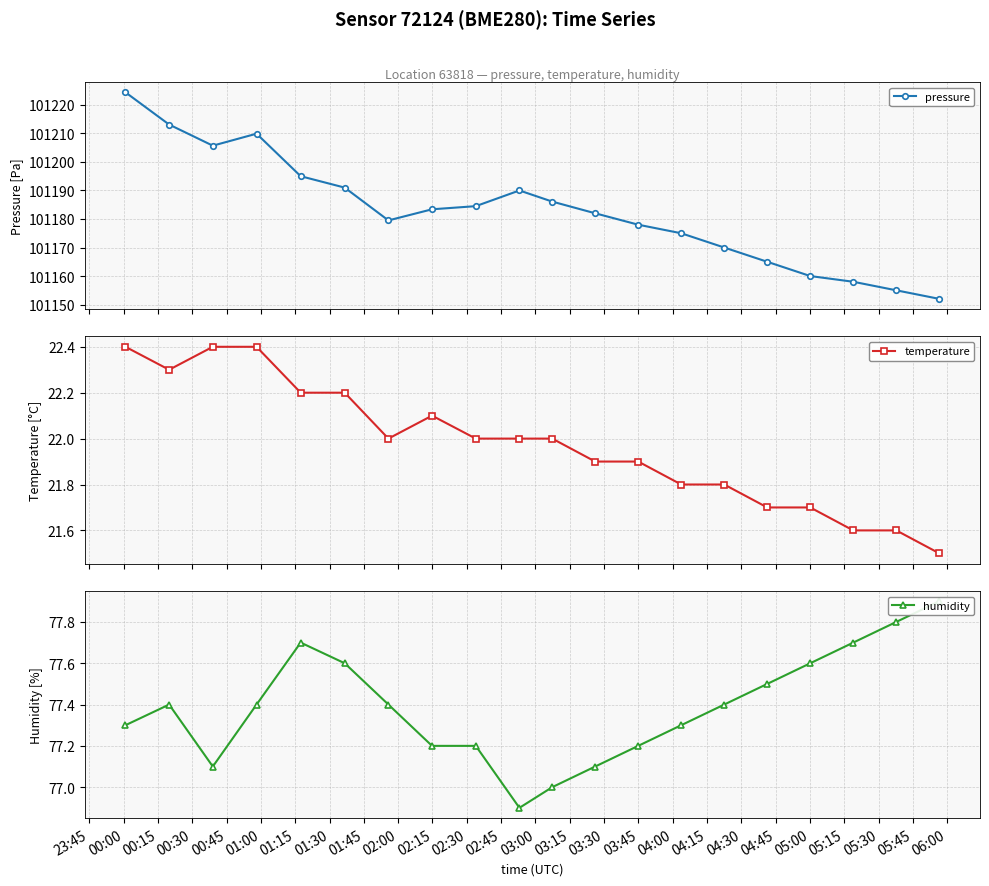

What is the value of the pressure point at the 5th from the left?

101195.0